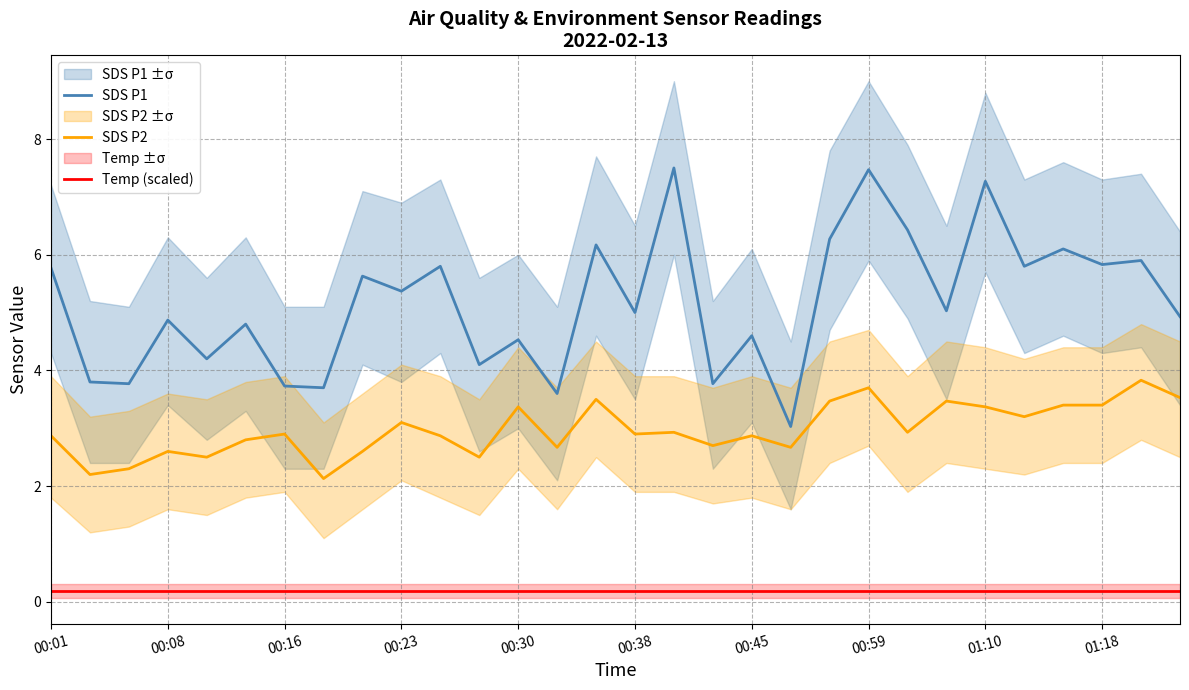

True or false: Temp (scaled) and SDS P2 cross at least once.

False